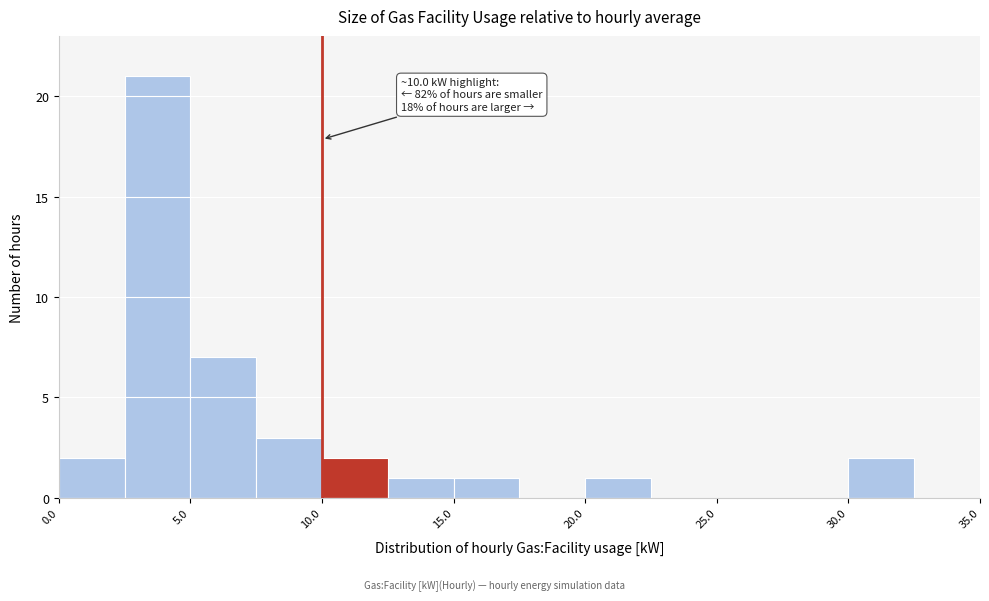

Which range on the x-axis has the tallest bar?

2.5 to 5.0